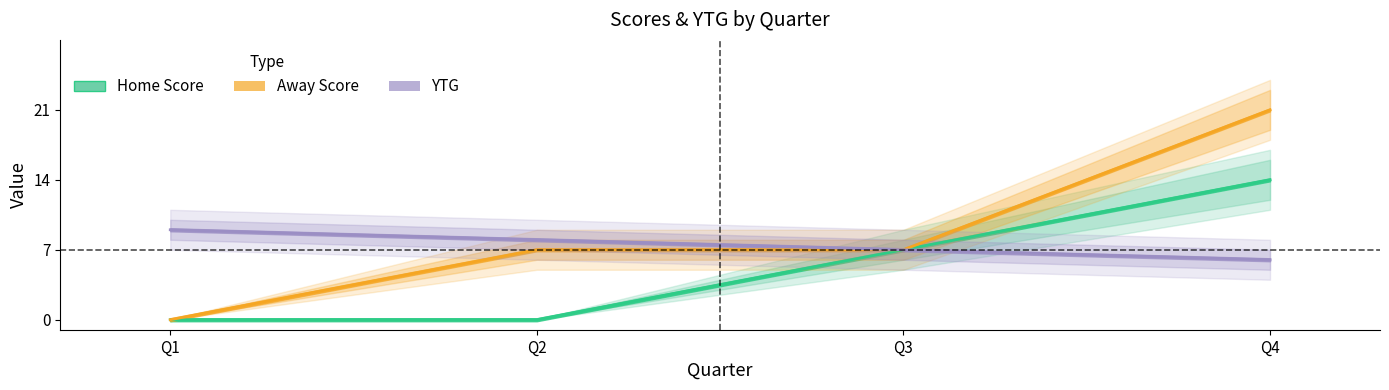

Is it true that YTG equals 5 at Q3?

False